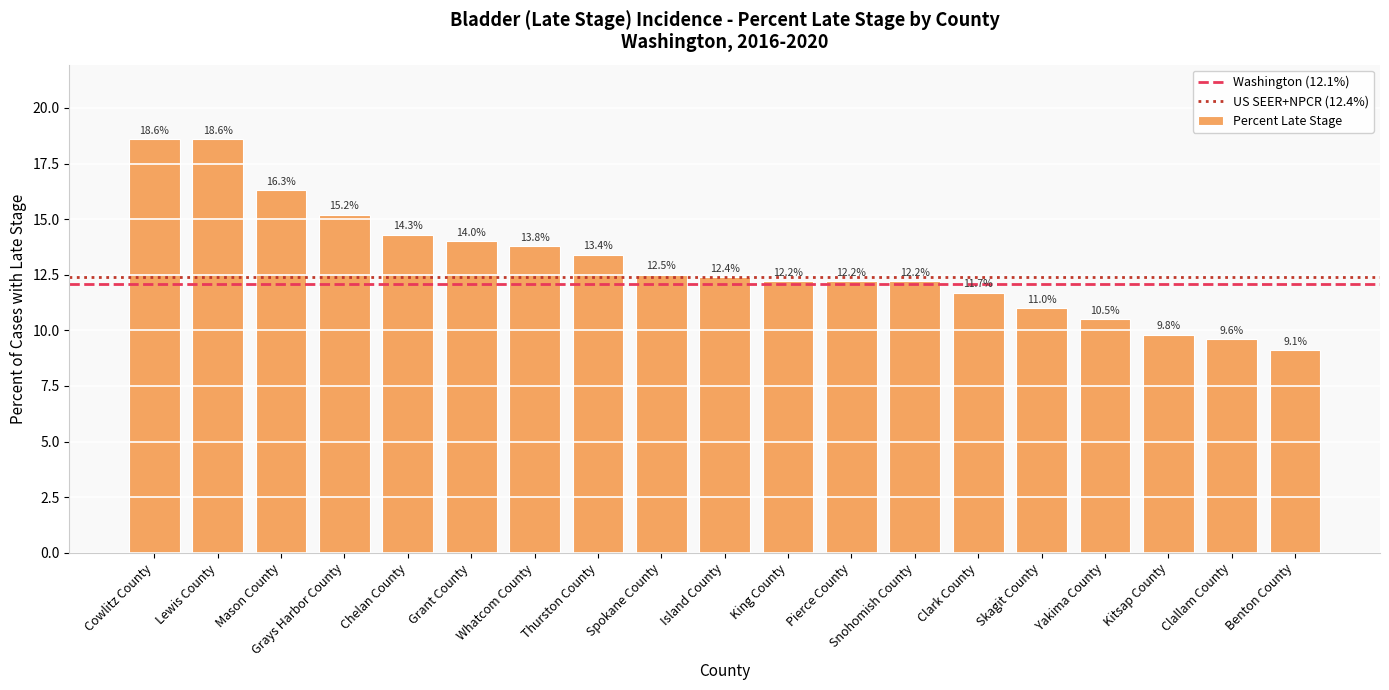

Which category has the lowest value across all series?

Benton County